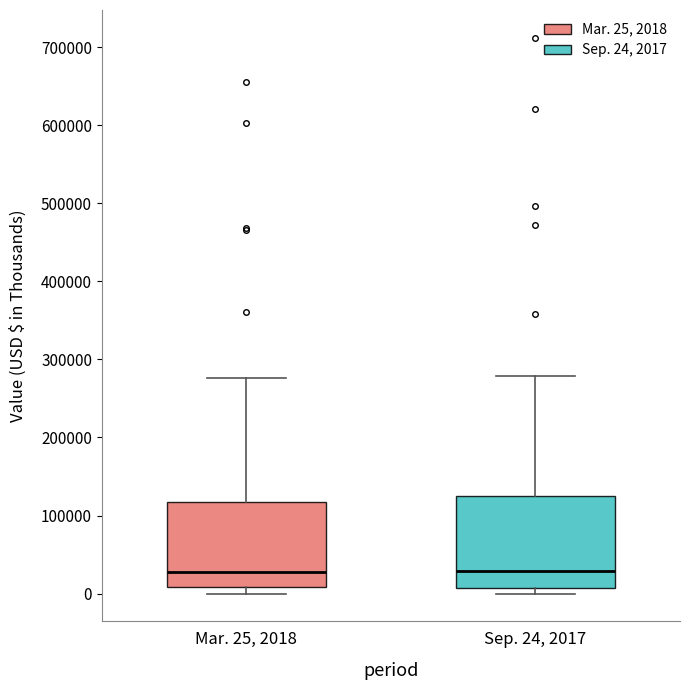

Where does the median line of the box for Sep. 24, 2017 sit on the y-axis? The values are not printed on the chart, so give them approximately, as read against the axis.

30000